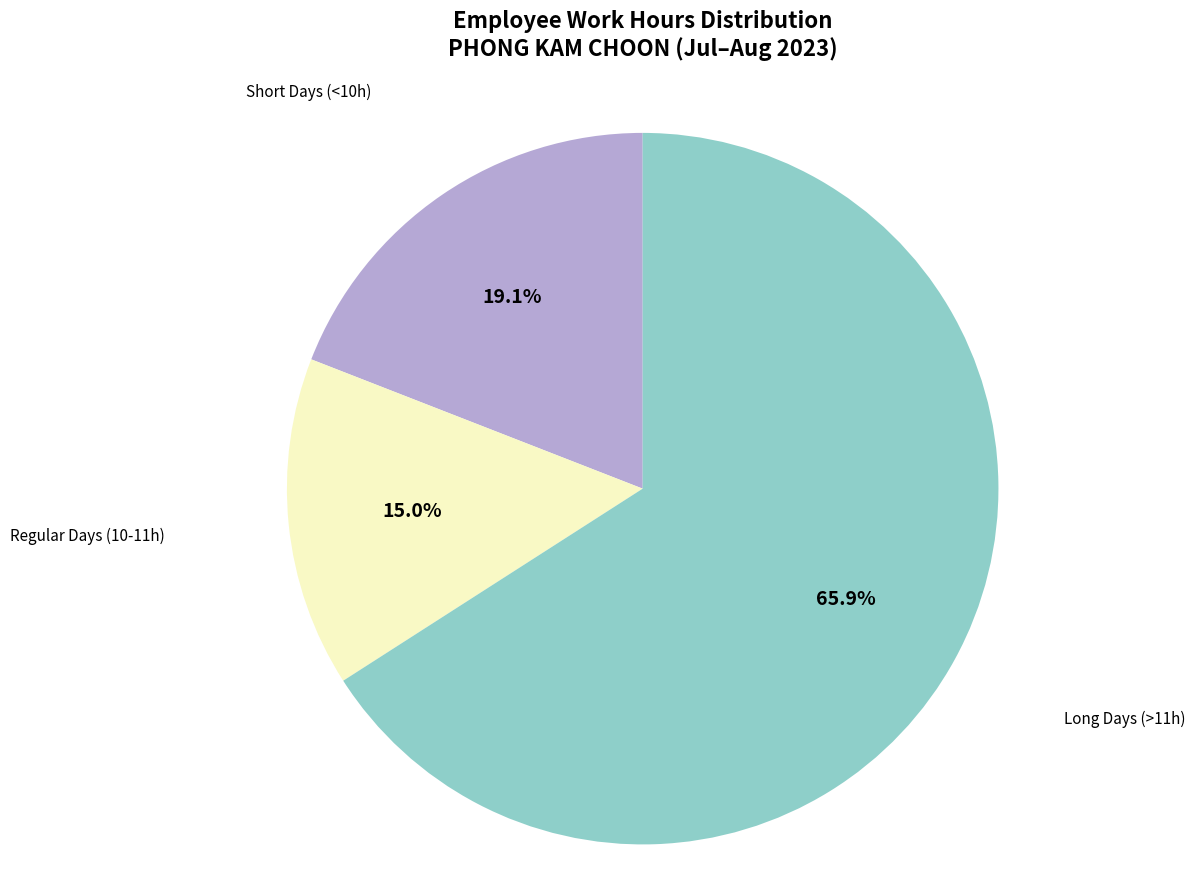

Is there a majority slice in this chart?

Yes